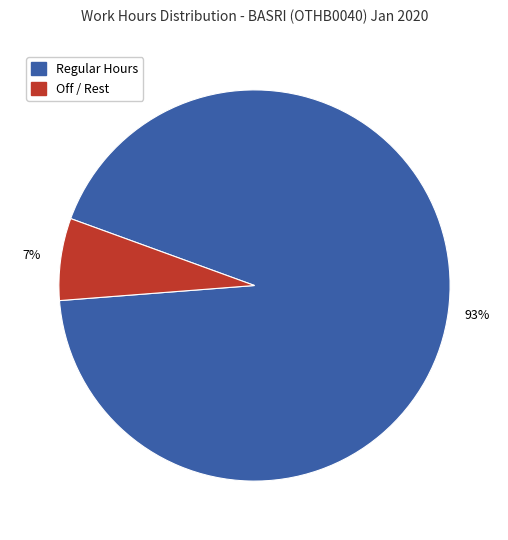

Does any single category account for the majority?

Yes